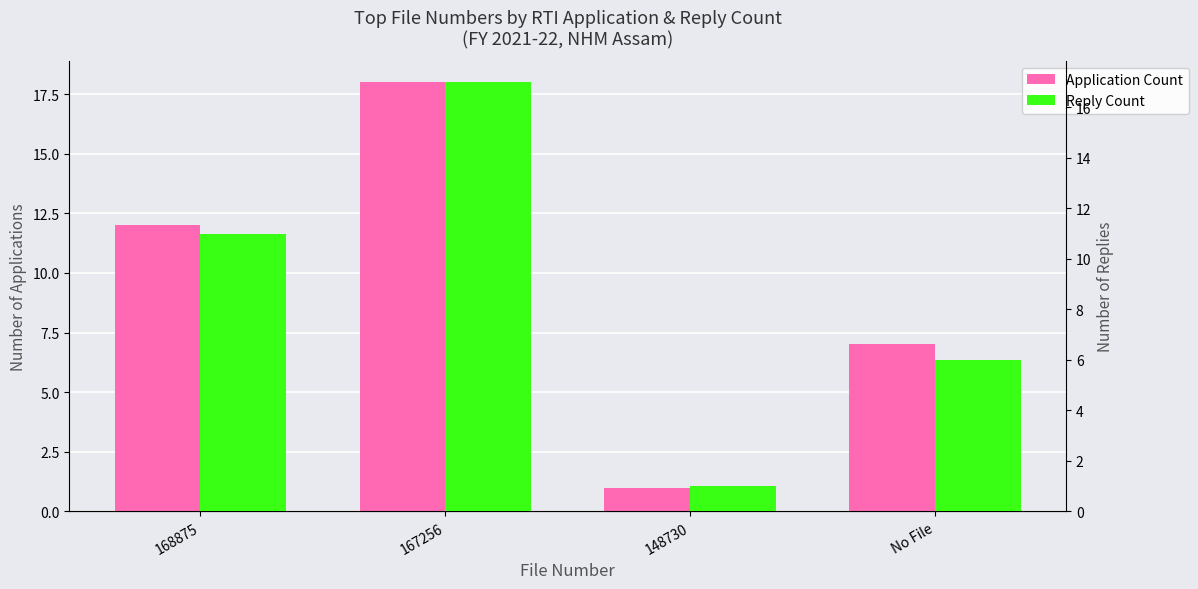

Are the bars horizontal?

No